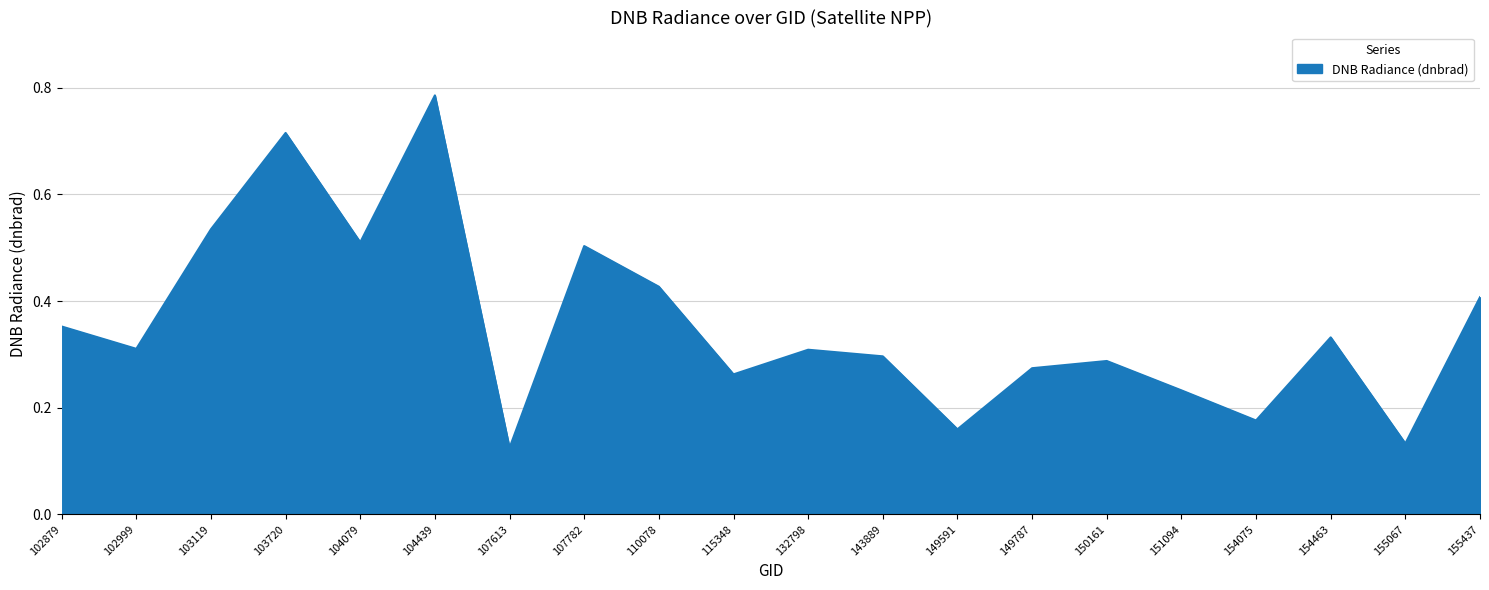

Which label corresponds to the largest value in the chart?

104439